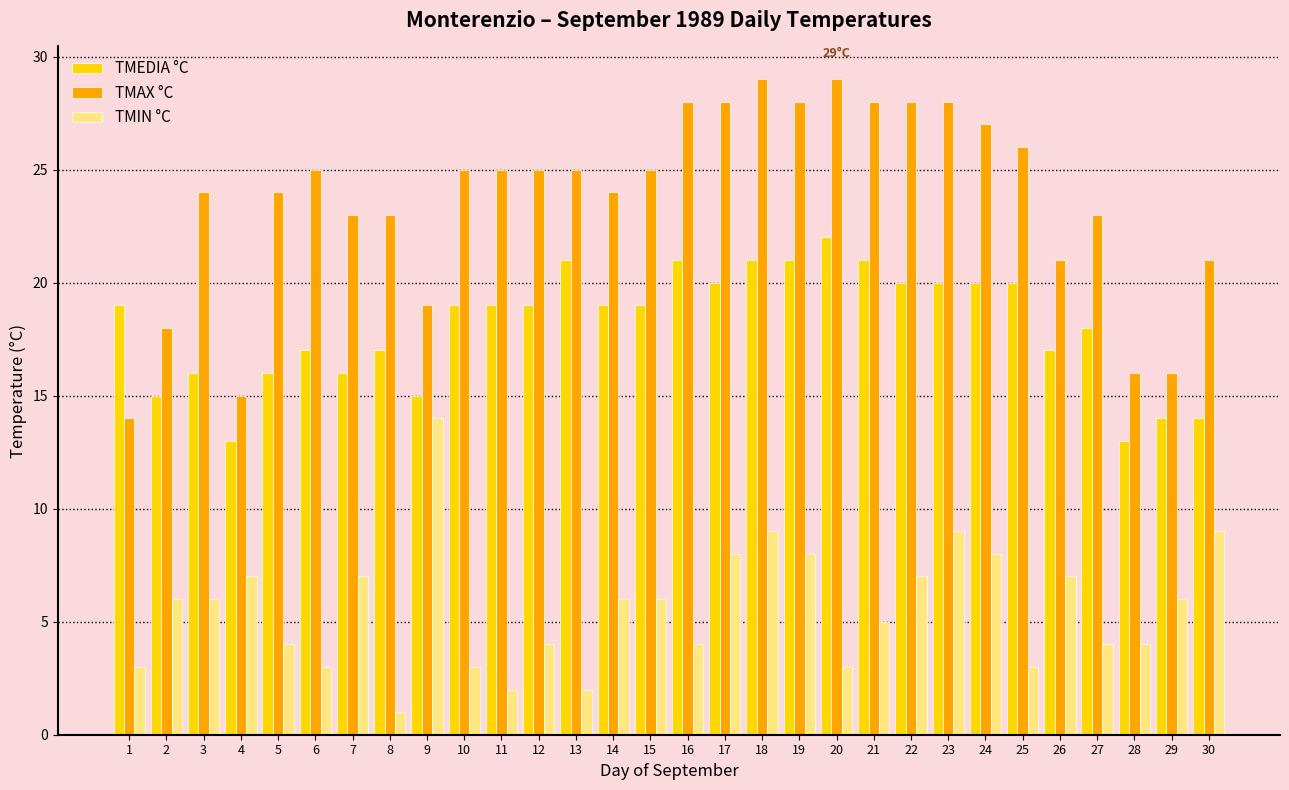

What is the value of the TMAX °C bar at the 15th from the left?

25